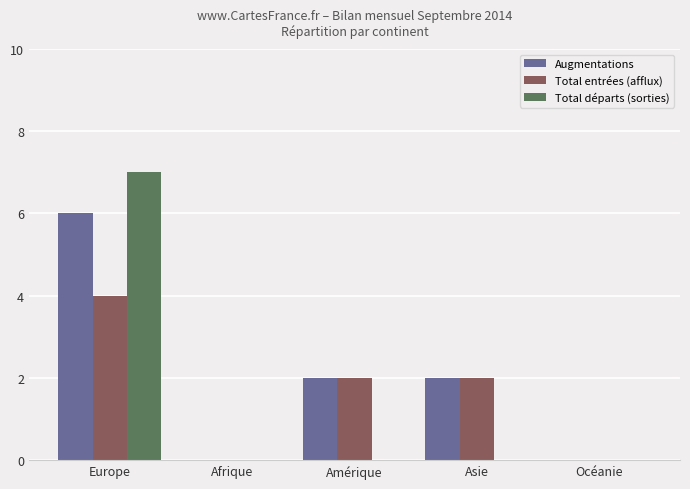

What is the average value of the Total entrées (afflux) series?

2